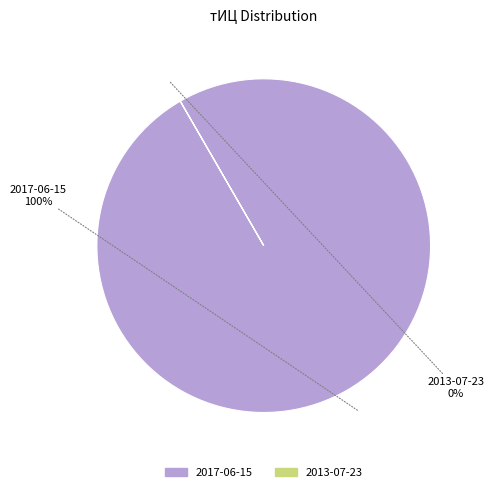

To the nearest percent, what is the average slice percentage?

50%